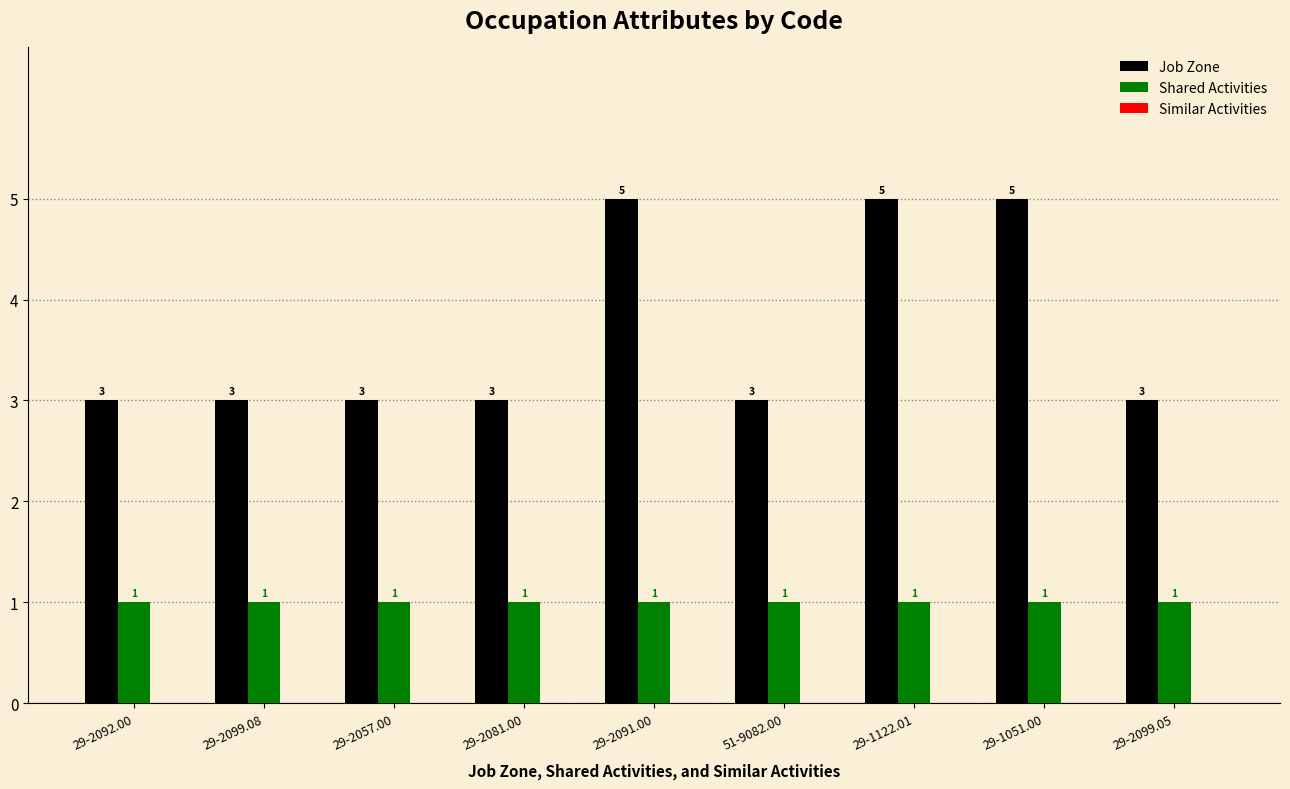

How many series are shown in this chart?

2